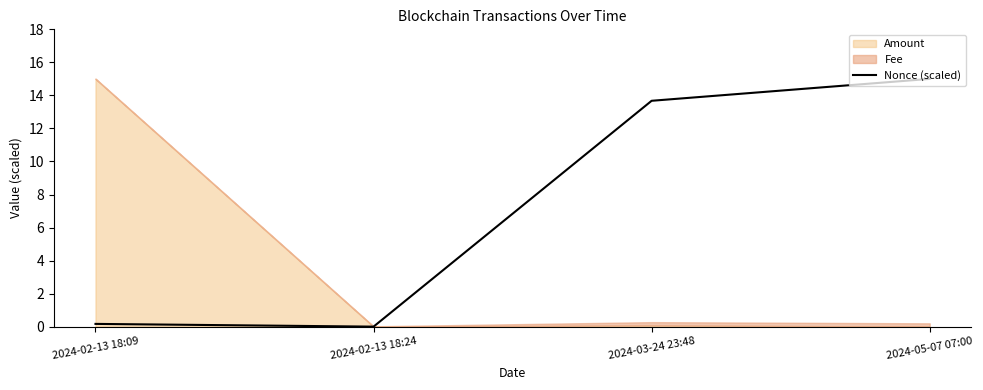

Does the chart have visible grid lines?

No